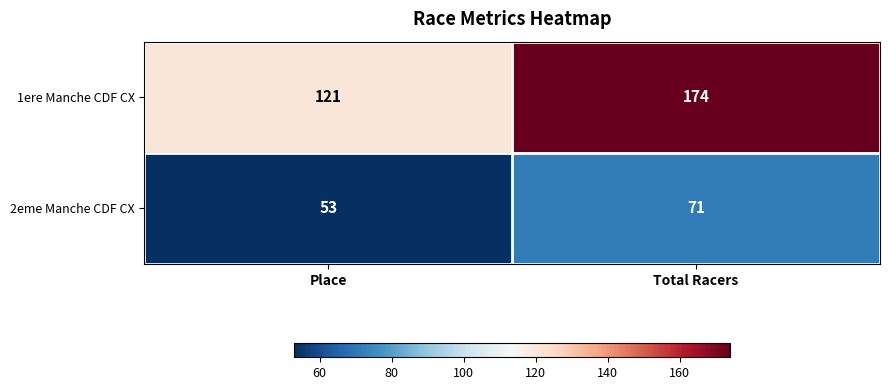

At which category is the sum across all series the highest?

Total Racers